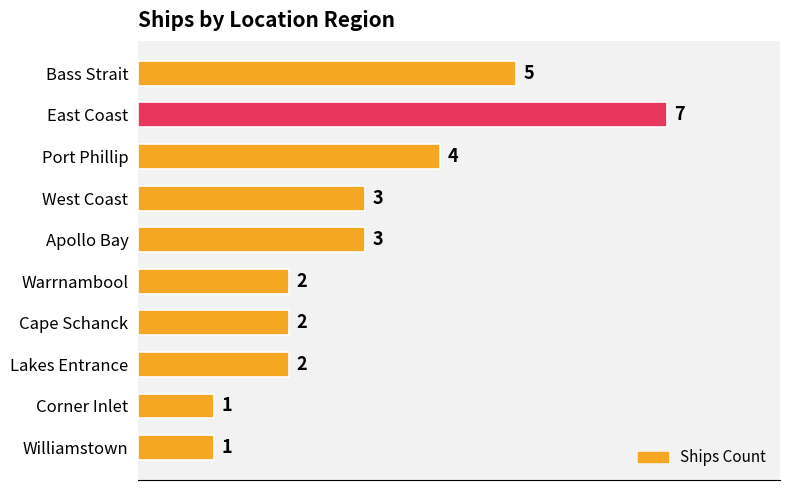

Where is the data nearest to the value 4?

Port Phillip